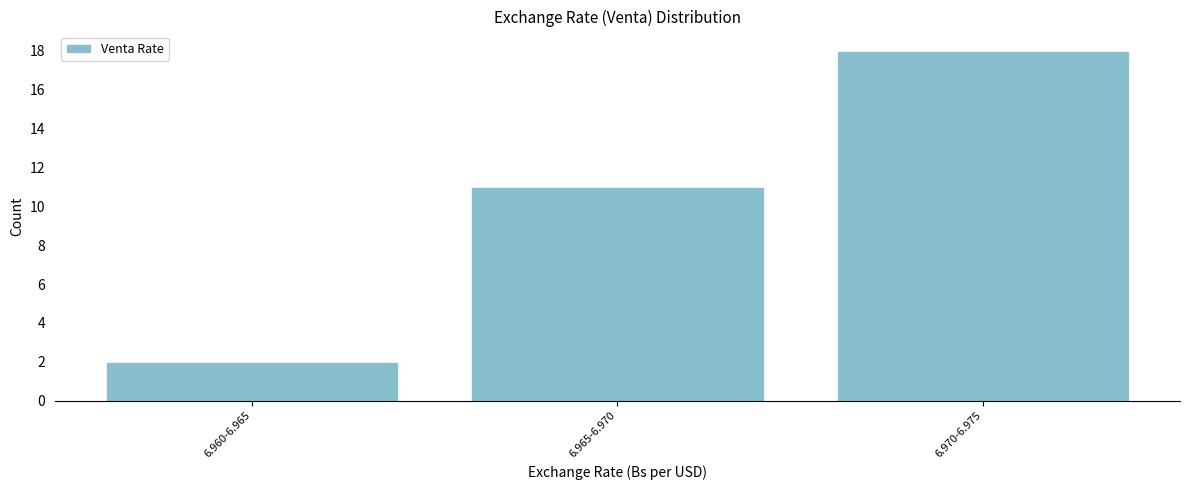

Reading left to right, list all the values displayed in this chart.

2	11	18